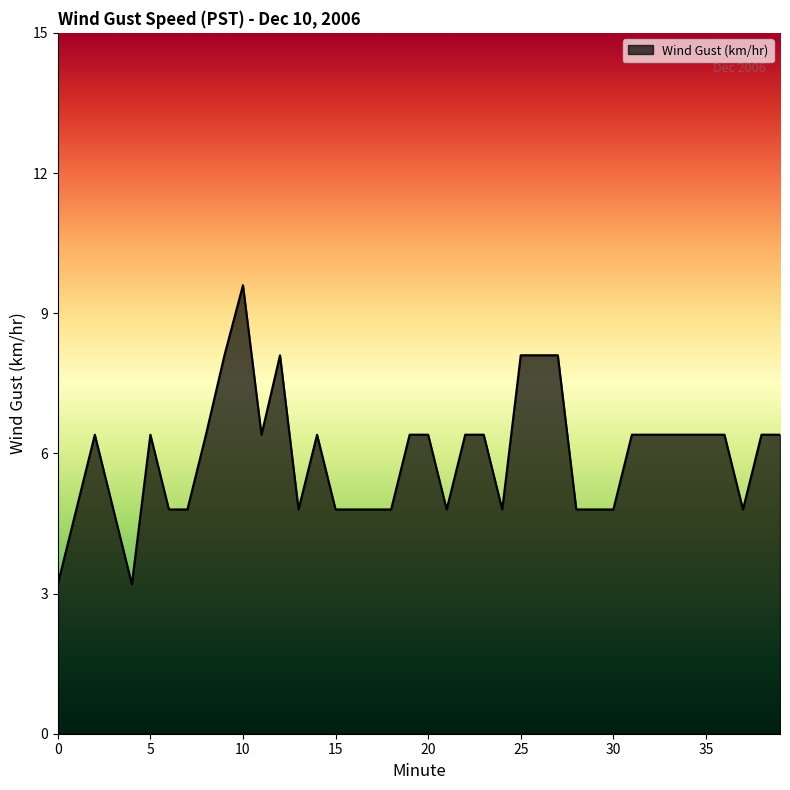

Reading left to right, what are all the values shown in this chart?

3.2	4.8	6.4	4.8	3.2	6.4	4.8	4.8	6.4	8.1	9.6	6.4	8.1	4.8	6.4	4.8	4.8	4.8	4.8	6.4	6.4	4.8	6.4	6.4	4.8	8.1	8.1	8.1	4.8	4.8	4.8	6.4	6.4	6.4	6.4	6.4	6.4	4.8	6.4	6.4